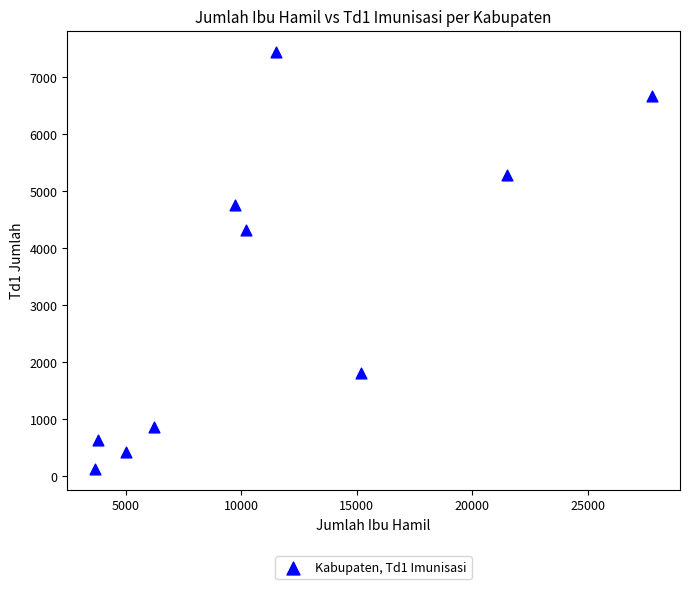

What Y value in the scatter plot is closest to 3785?

4316